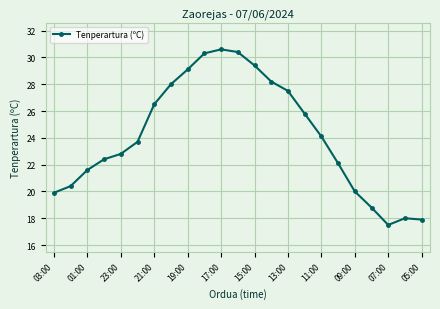

What is the average value?

24.1